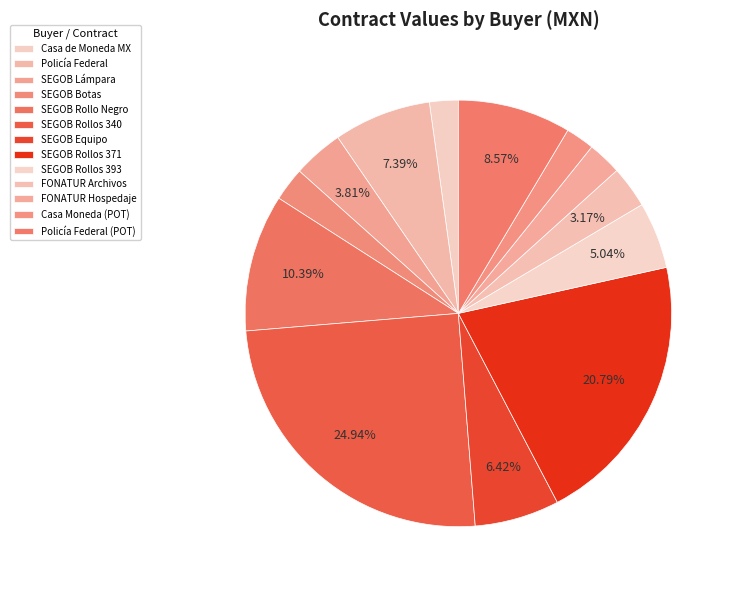

How many segments does this pie chart have?

13